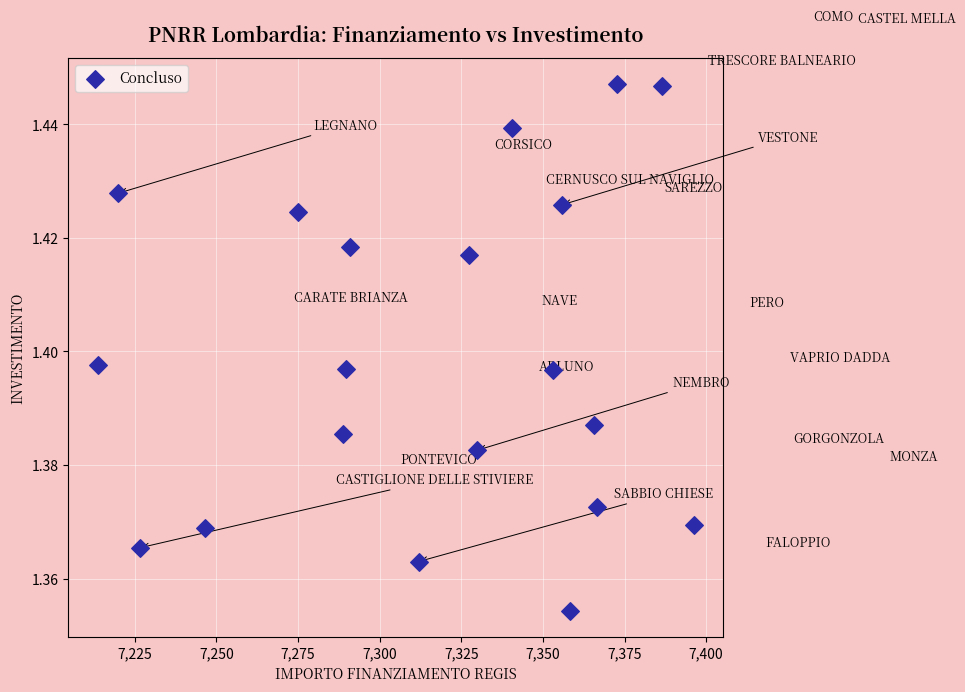

What is the range of X values (max minus min)?

182.4